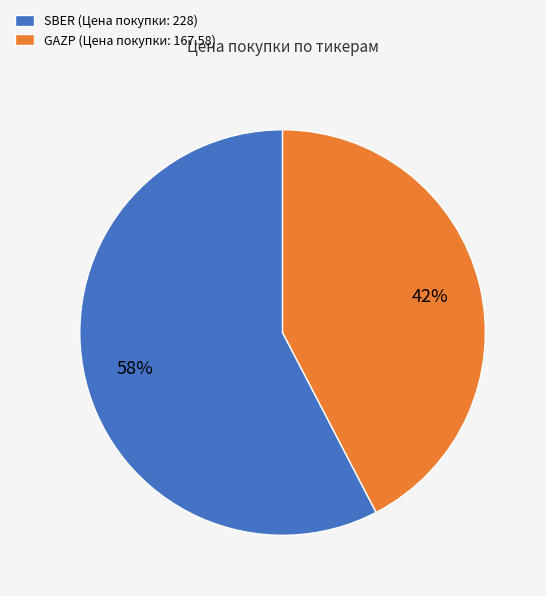

Combined, do SBER (Цена покупки: 228) and GAZP (Цена покупки: 167.58) account for over 50%?

Yes